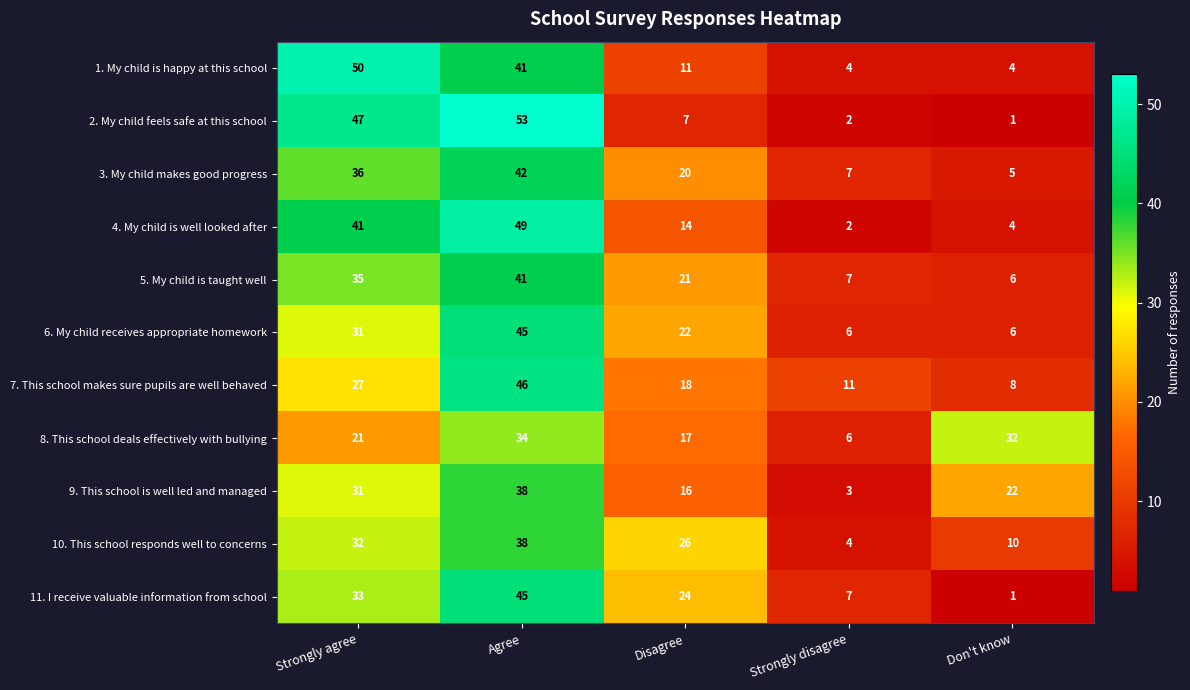

Rank the categories by 7. This school makes sure pupils are well behaved value from lowest to highest.

Don't know, Strongly disagree, Disagree, Strongly agree, Agree